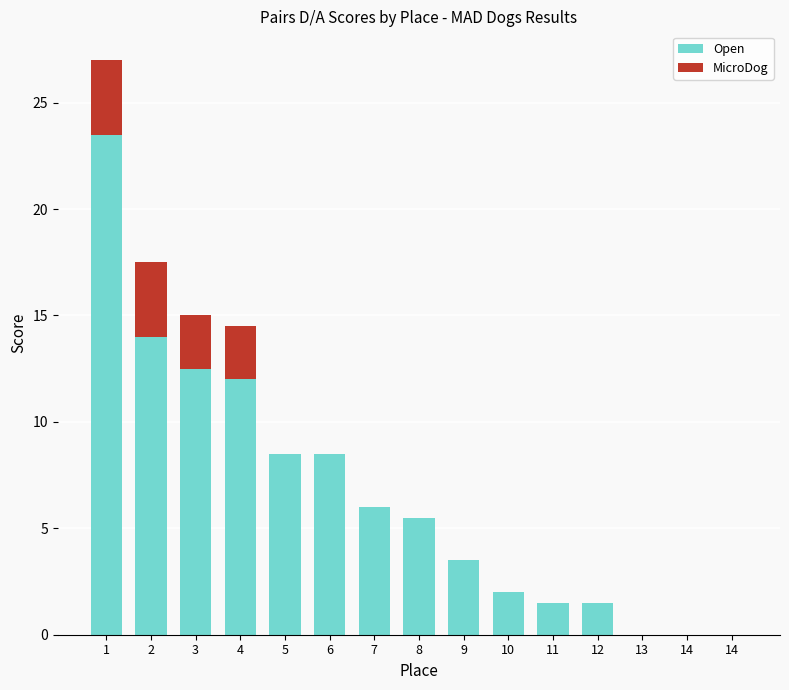

Rank the series by their average value, from highest to lowest.

Open, MicroDog